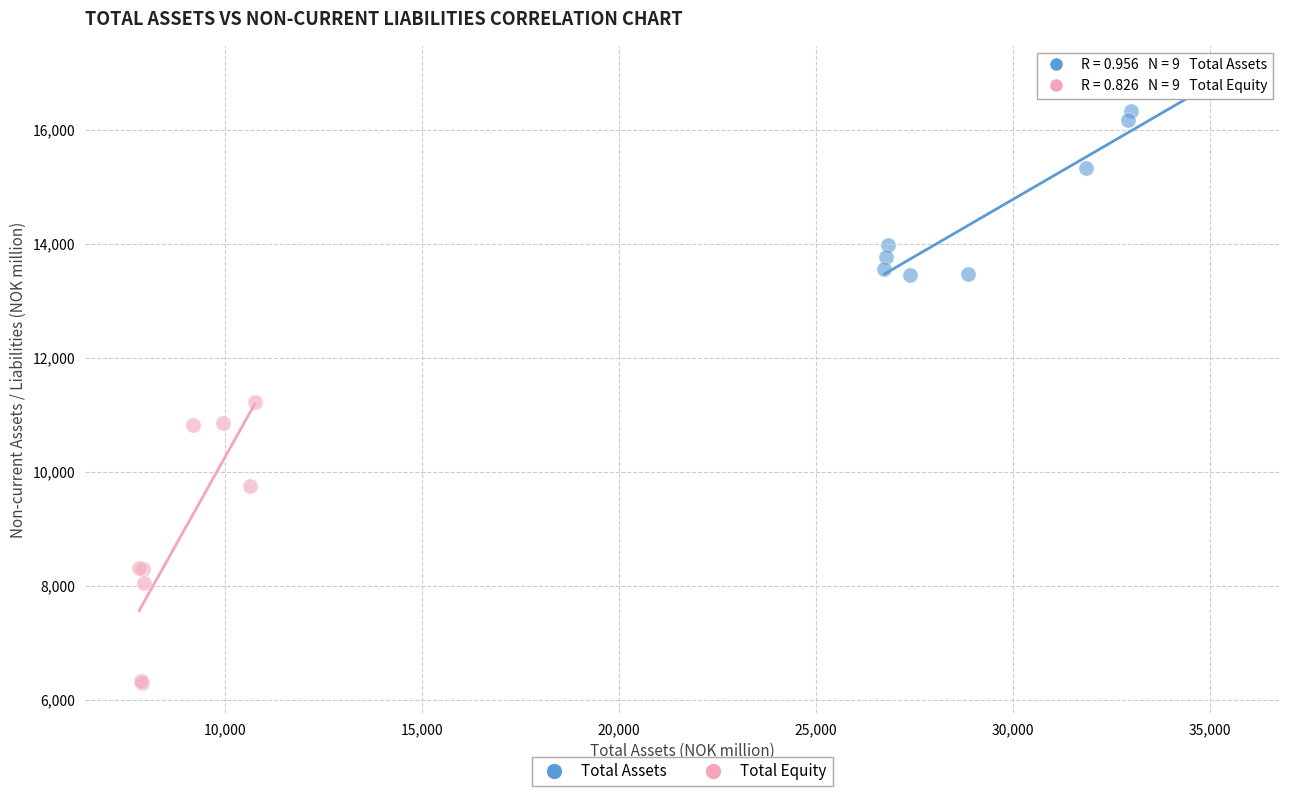

Which series contains the lowest Y value?

Total Equity